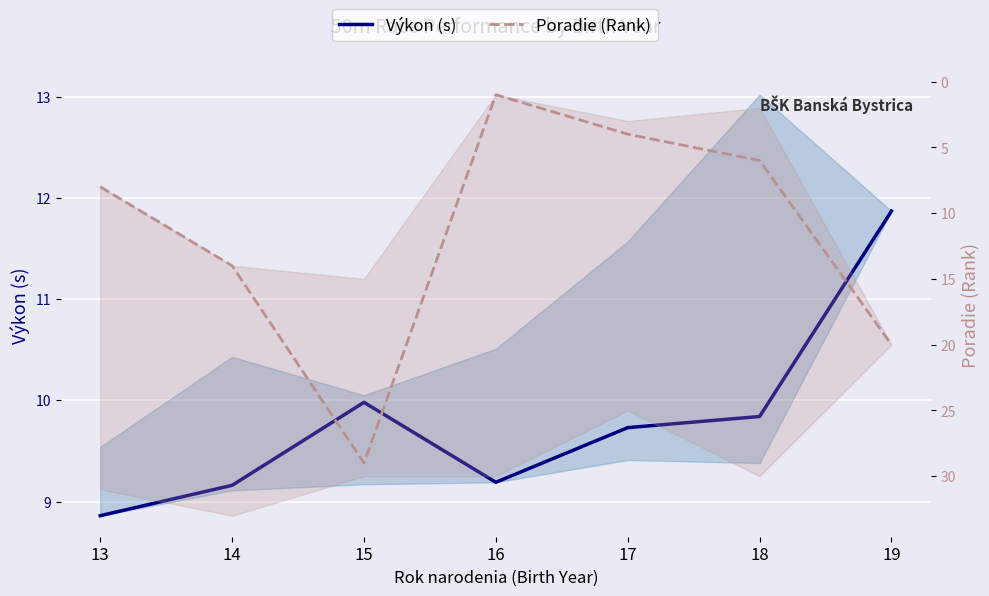

Which has a higher value, 19 or 15?

19